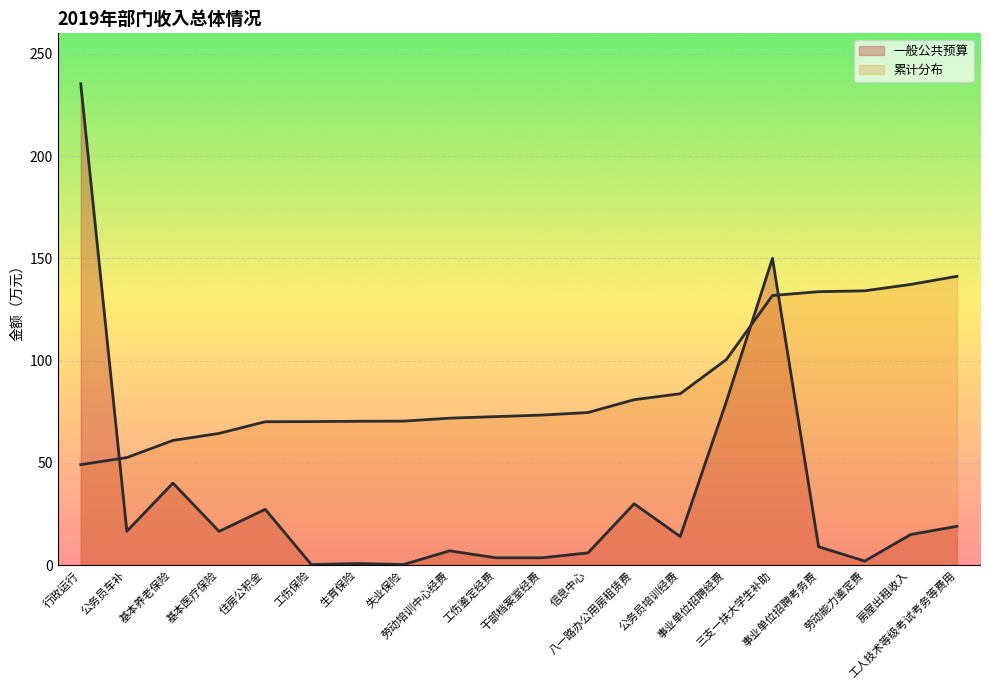

What is the ratio of the value at 劳动能力鉴定费 to the value at 基本医疗保险?

0.1